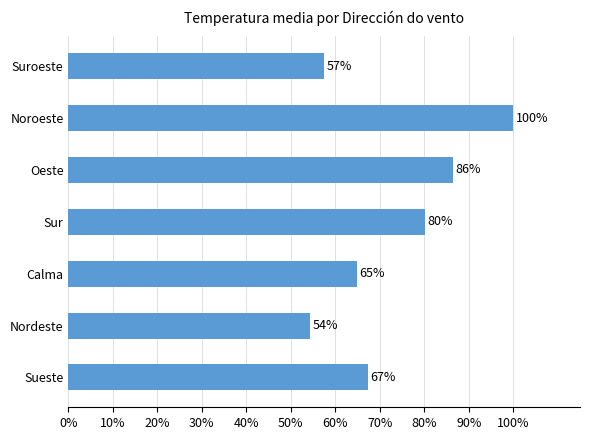

What is the sum of all values?

5.1